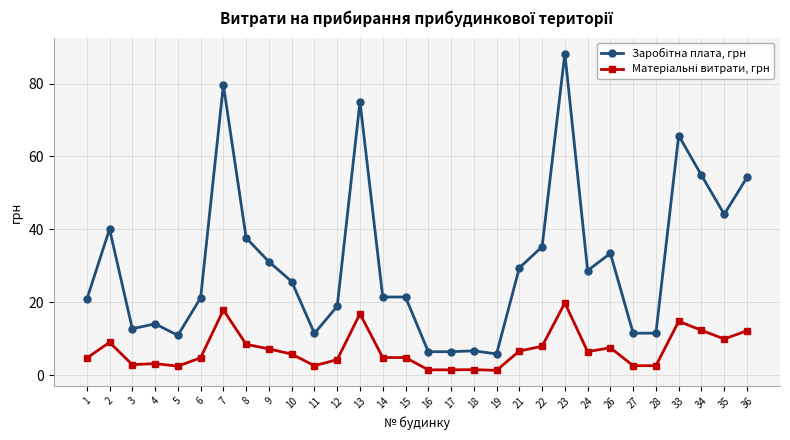

At which category does the chart reach its peak across all series?

23